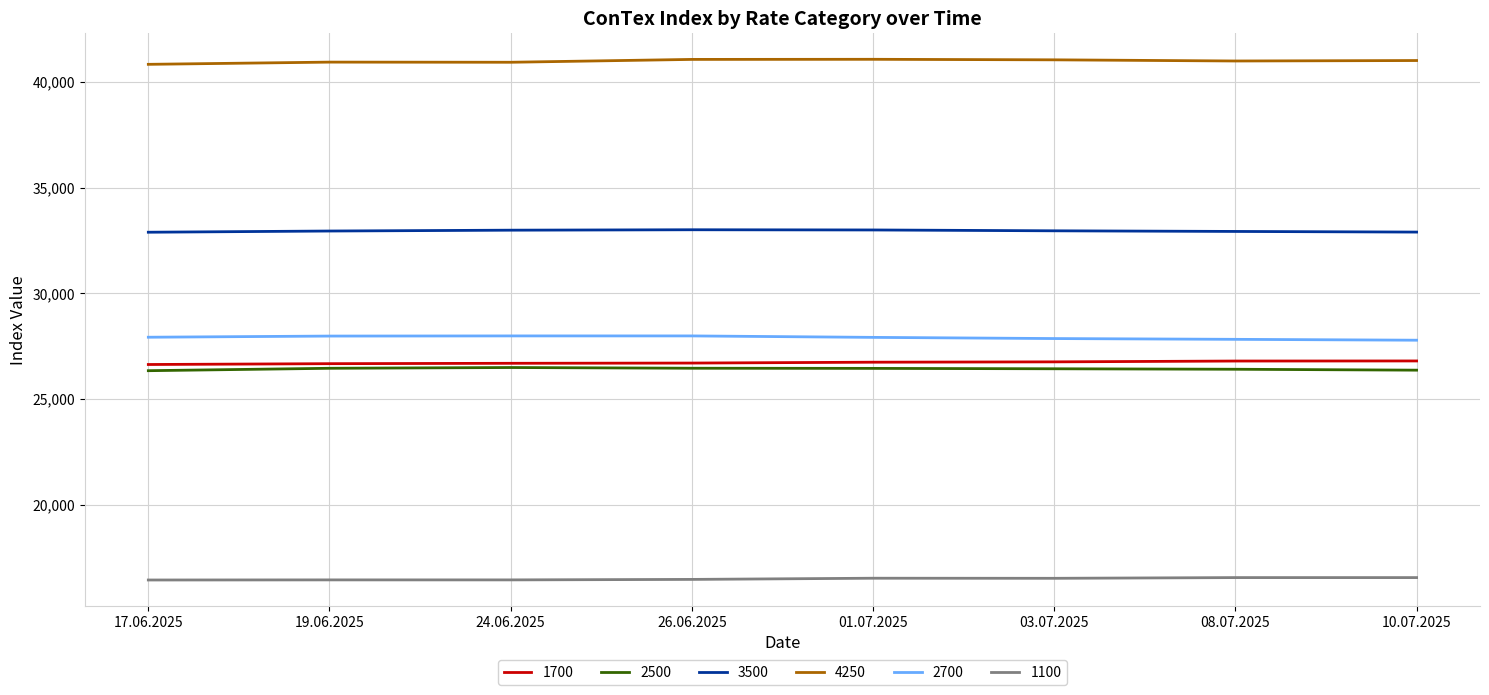

Which series has the largest total across all categories?

4250